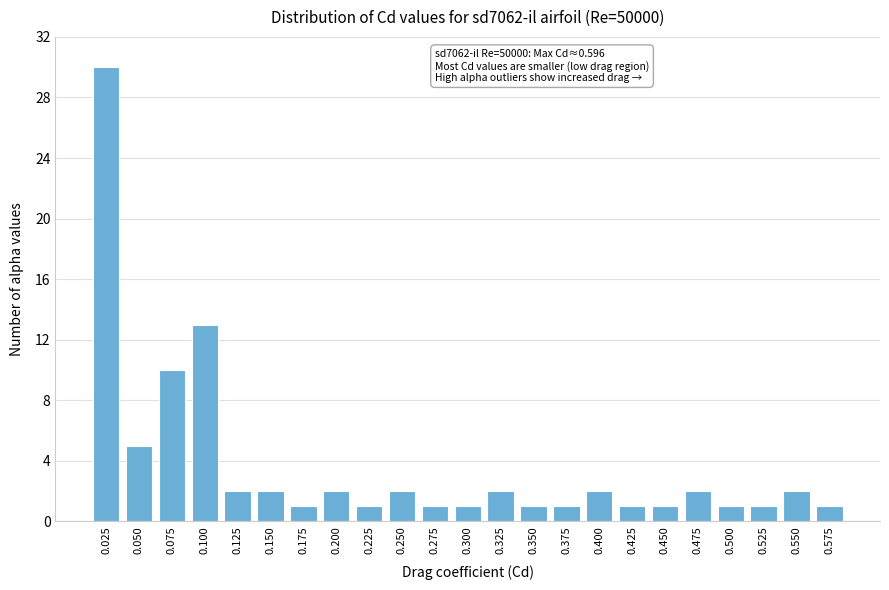

Reading left to right, list all the values displayed in this chart.

30	5	10	13	2	2	1	2	1	2	1	1	2	1	1	2	1	1	2	1	1	2	1